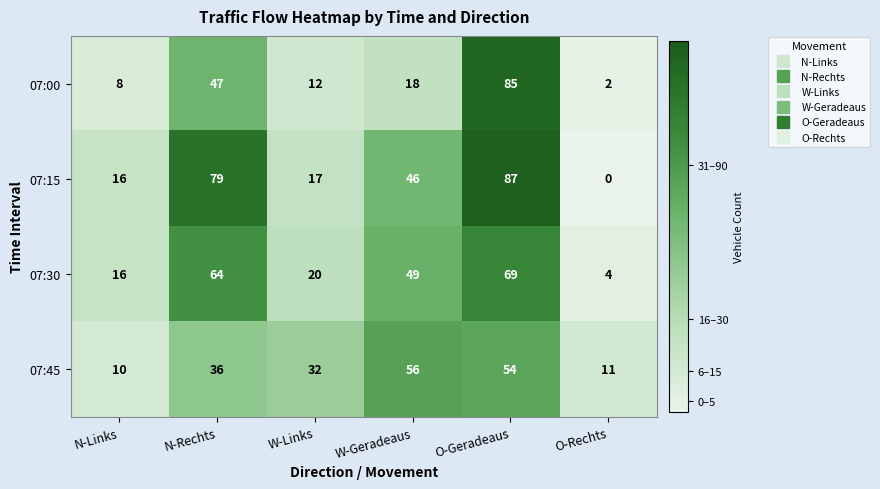

What is the sum of all 07:45 values?

199